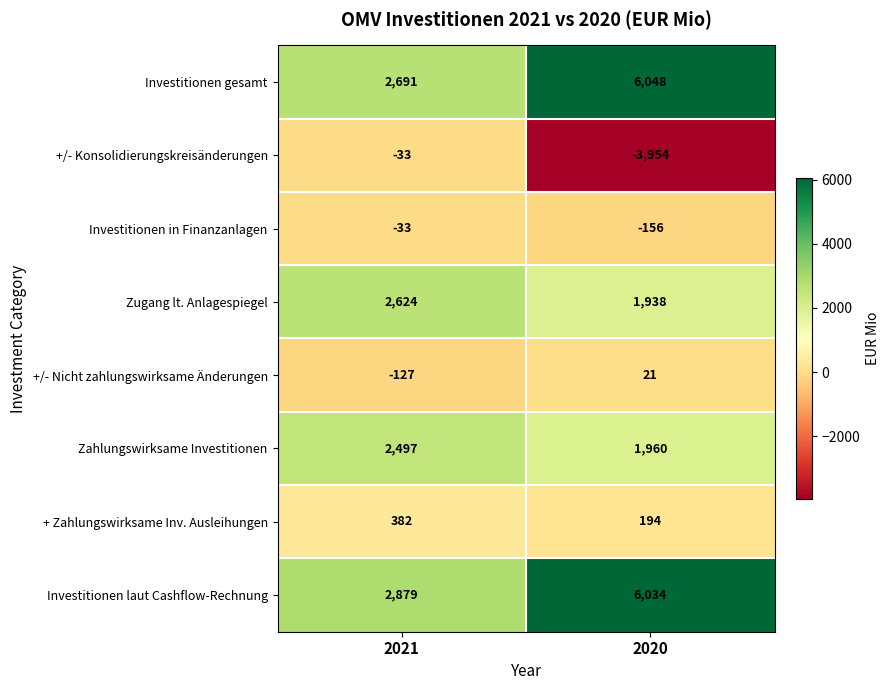

Reading left to right, what are all the values shown in this chart?

Investitionen gesamt: 2021=2691	2020=6048
+/- Konsolidierungskreisänderungen: 2021=-33	2020=-3954
Investitionen in Finanzanlagen: 2021=-33	2020=-156
Zugang lt. Anlagespiegel: 2021=2624	2020=1938
+/- Nicht zahlungswirksame Änderungen: 2021=-127	2020=21
Zahlungswirksame Investitionen: 2021=2497	2020=1960
+ Zahlungswirksame Inv. Ausleihungen: 2021=382	2020=194
Investitionen laut Cashflow-Rechnung: 2021=2879	2020=6034